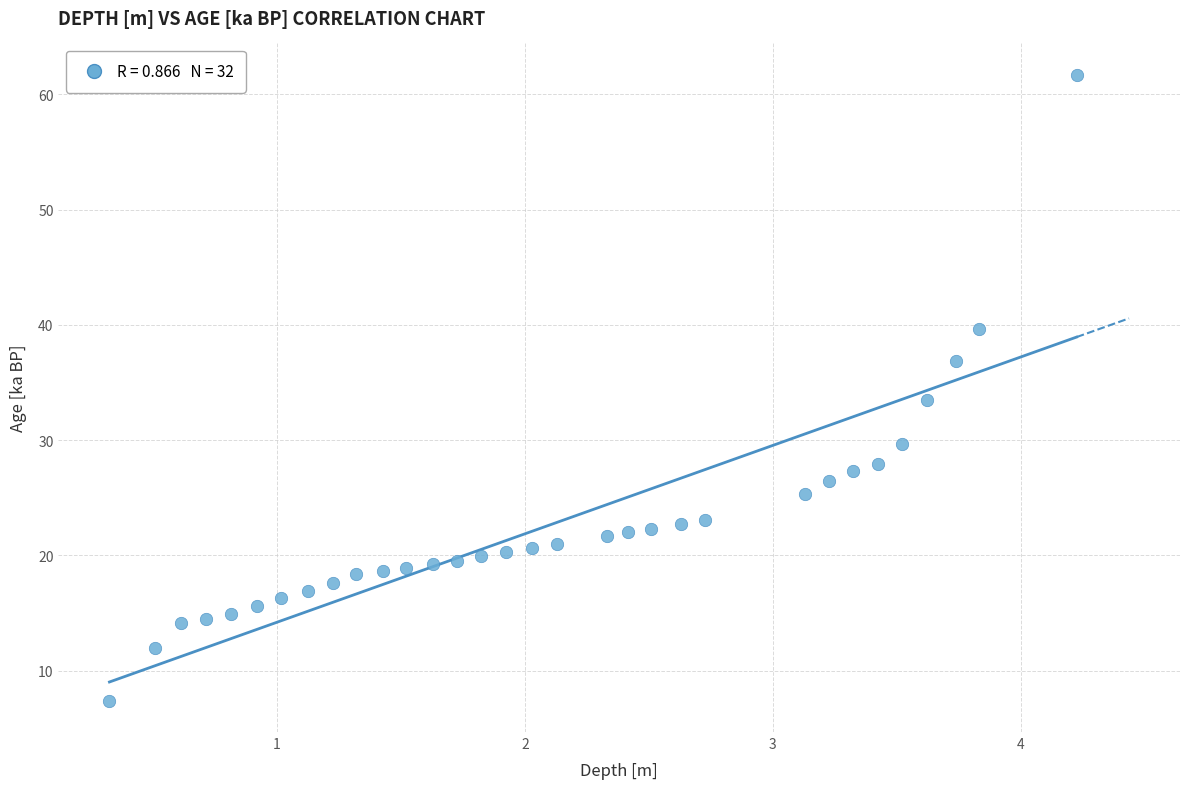

What is the range of X values (max minus min)?

3.9